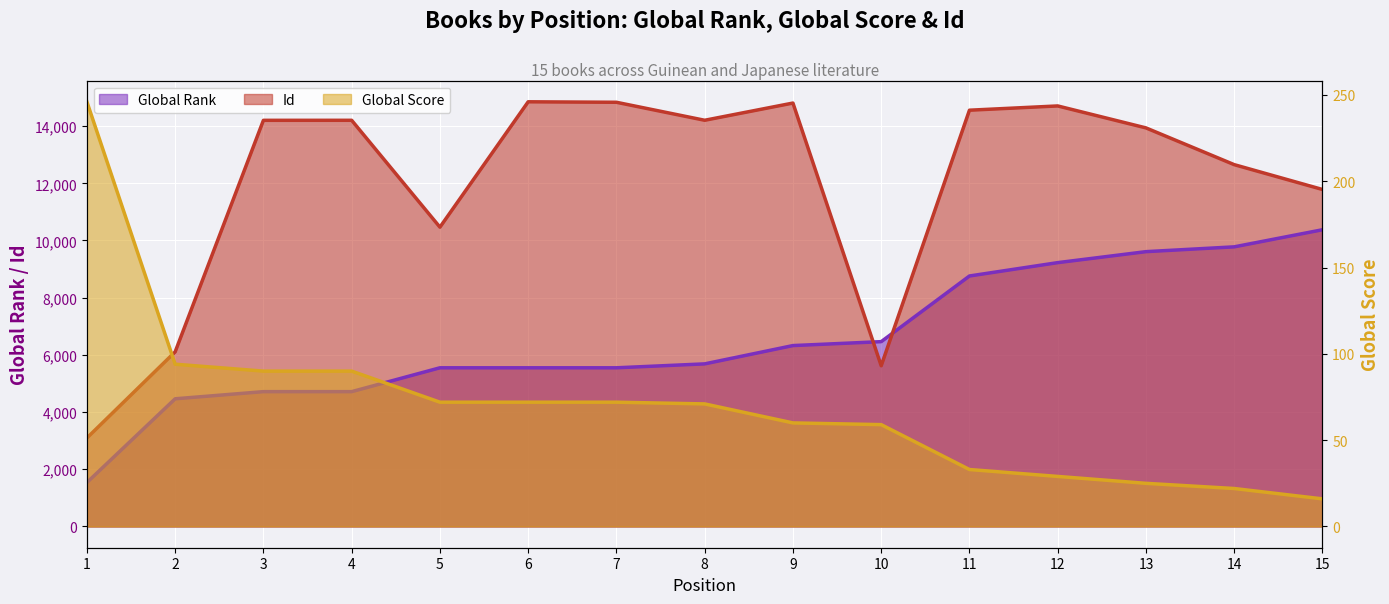

True or false: Global Rank has a value of 8553 at 6.

False